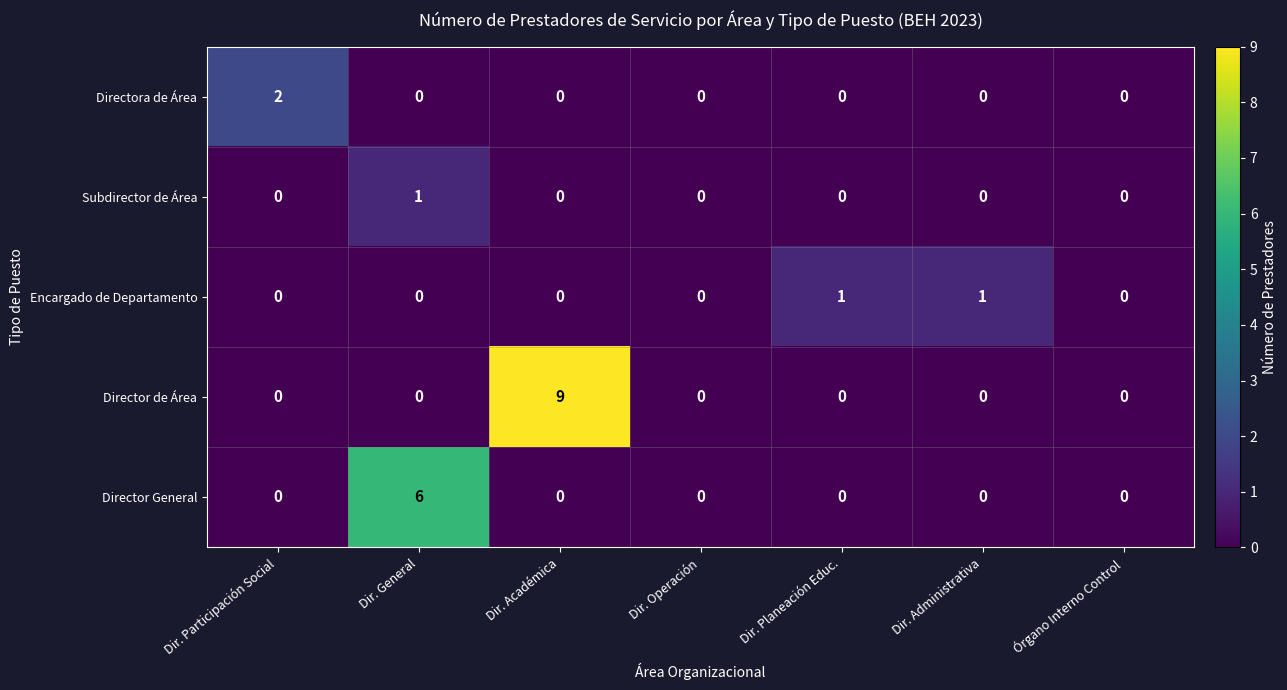

Between Dir. Participación Social and Dir. Administrativa, which series saw the biggest shift?

Directora de Área